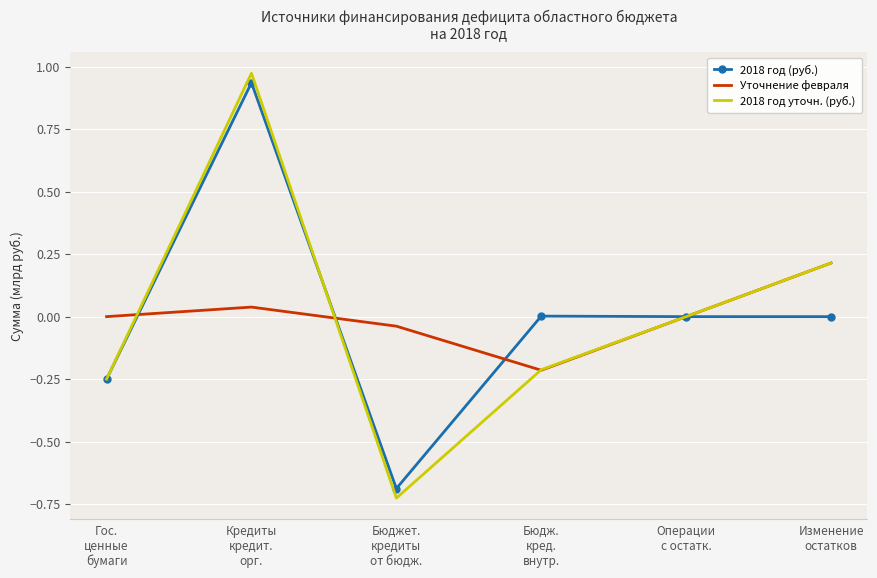

Which series has the widest spread of values?

2018 год уточн. (руб.)